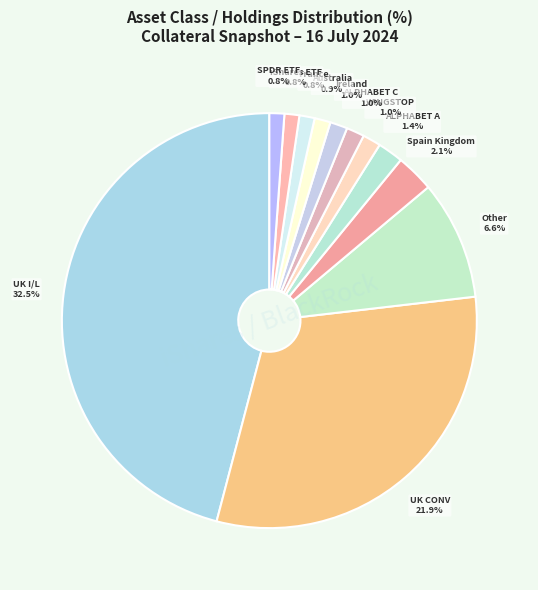

What is the largest slice in the pie chart?

Obligationen (FI) - UK I/L GILT